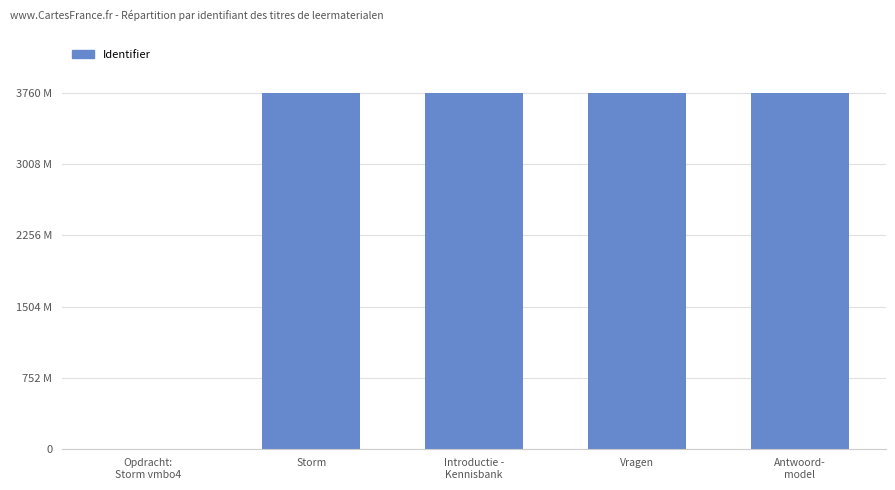

True or false: the data shows 3760421 at Antwoord-
model.

True